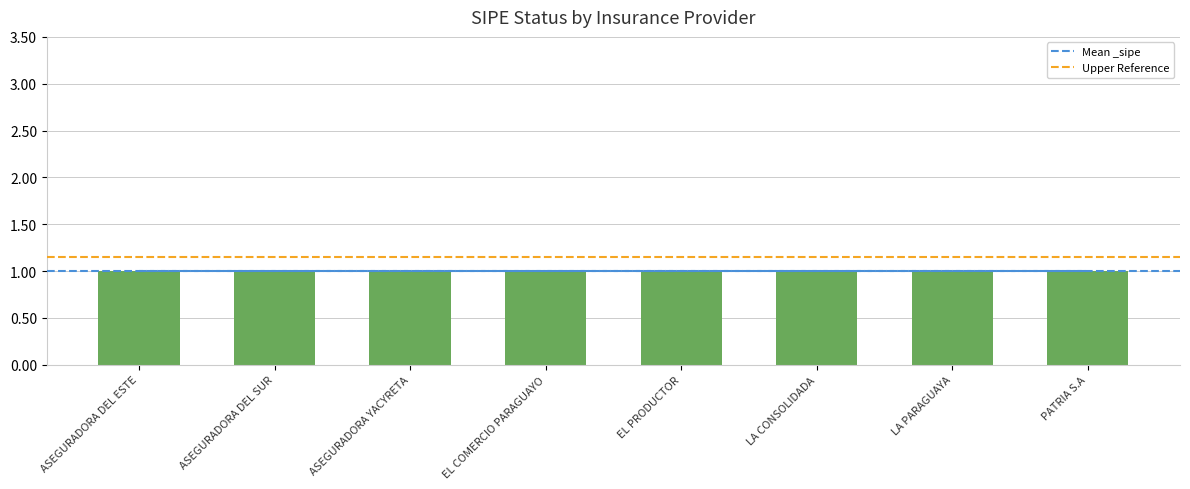

What position from the left is ASEGURADORA DEL ESTE?

1